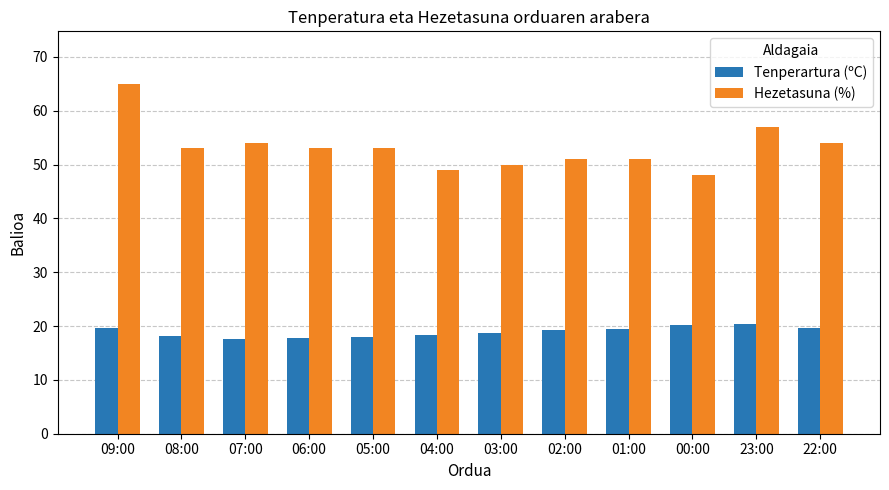

What is the average value of the Tenperartura (ºC) series?

18.9